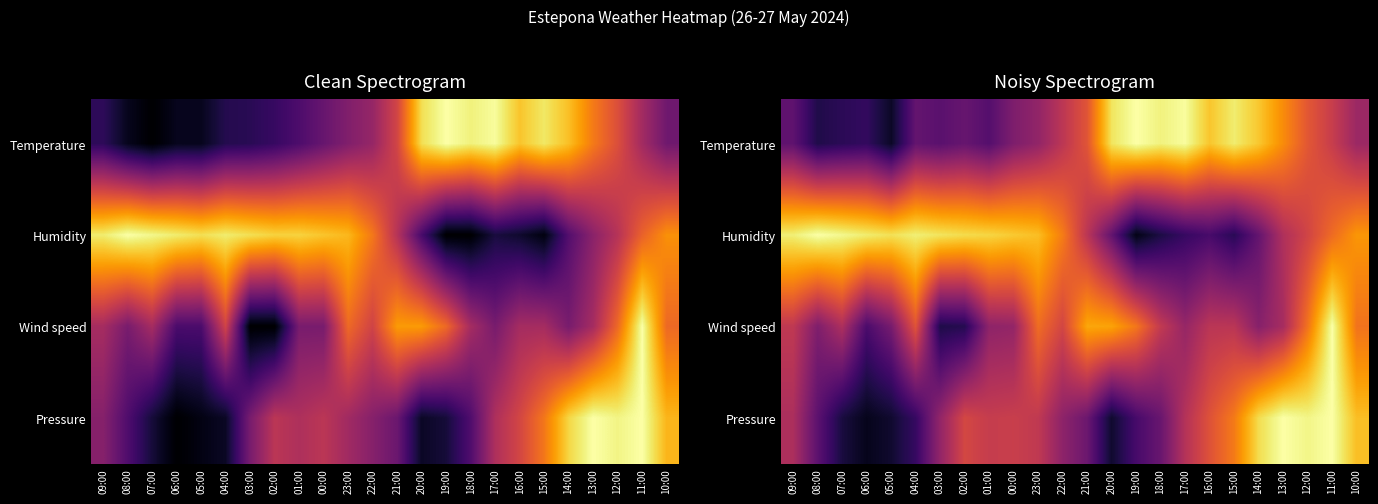

At which category is the sum across all series the highest?

11:00